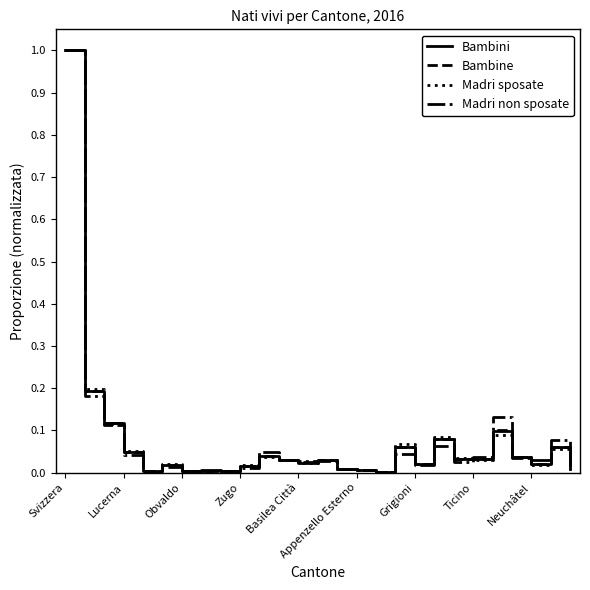

What is the maximum value shown in the chart?

1.0